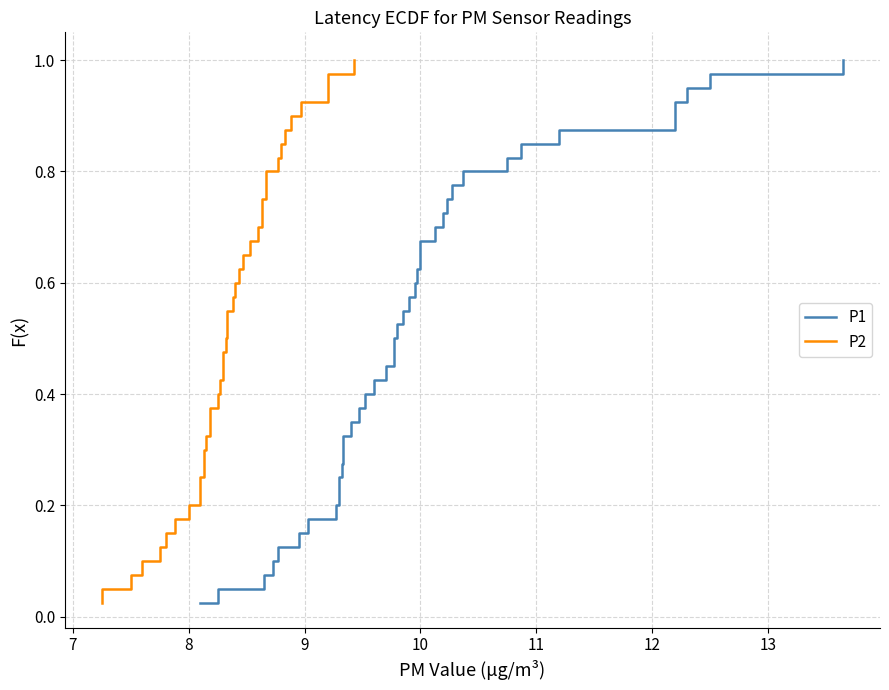

What is the sum of all P1 values?

20.5